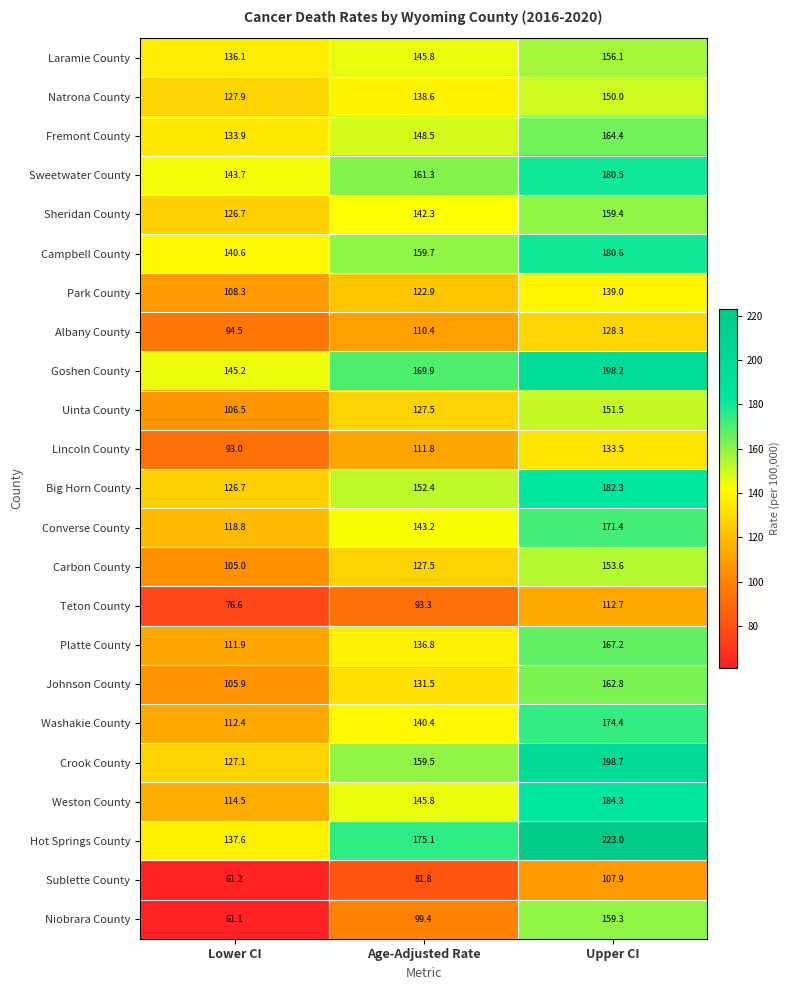

At which label does Sweetwater County first exceed 161?

Age-Adjusted Rate